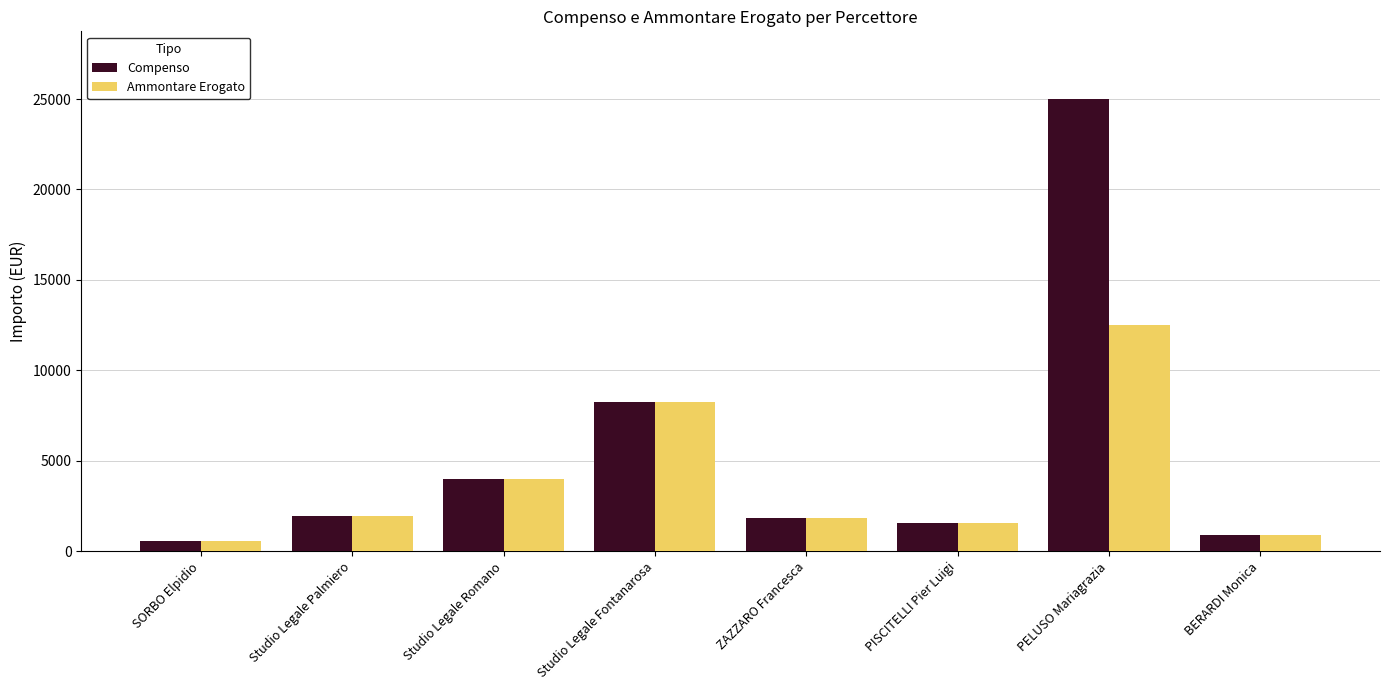

What is the value of the Ammontare Erogato bar at the 2nd from the left?

1921.0